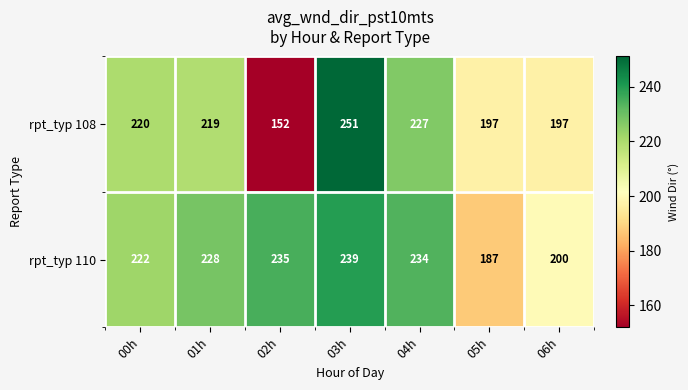

What is the difference between the second highest and second lowest values in the rpt_typ 110 series?

35